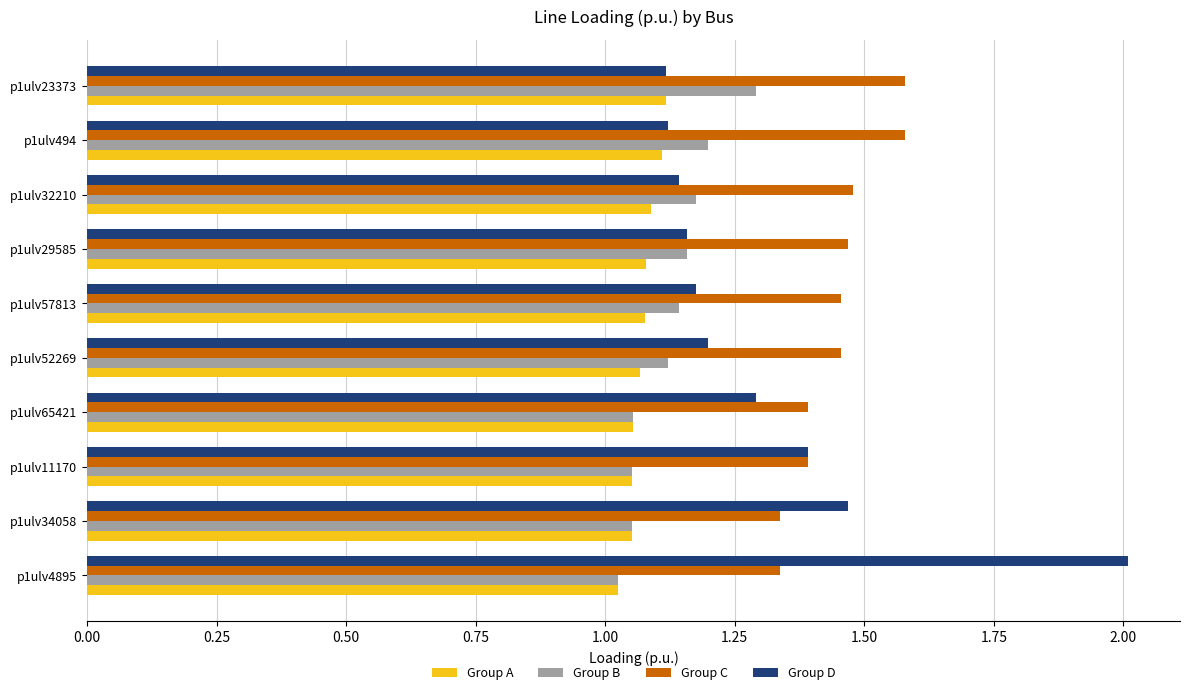

Which series has the largest total across all categories?

Group C